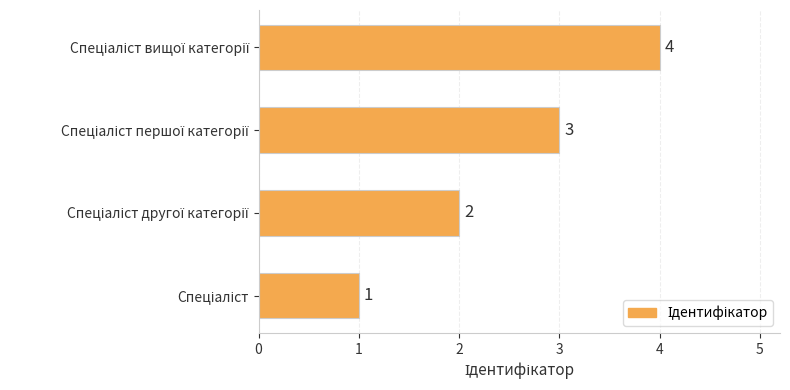

Are the bars horizontal?

Yes